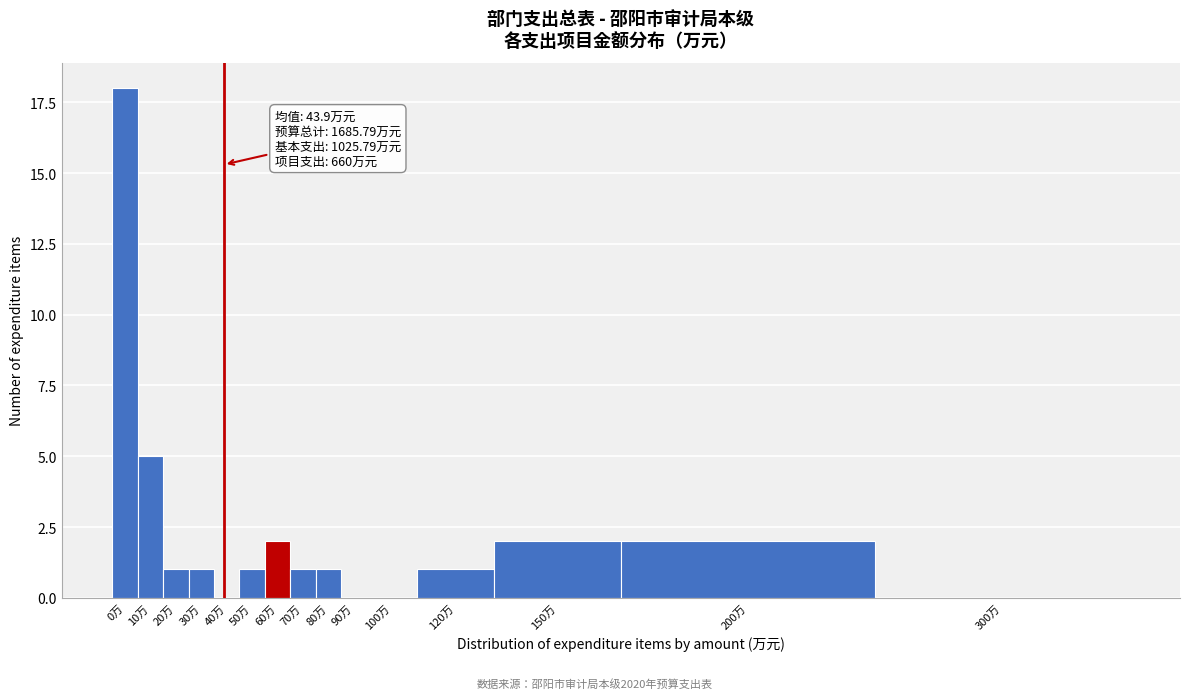

Reading right to left, extract all data points from this chart.

300万=0	200万=2	150万=2	120万=1	100万=0	90万=0	80万=1	70万=1	60万=2	50万=1	40万=0	30万=1	20万=1	10万=5	0万=18